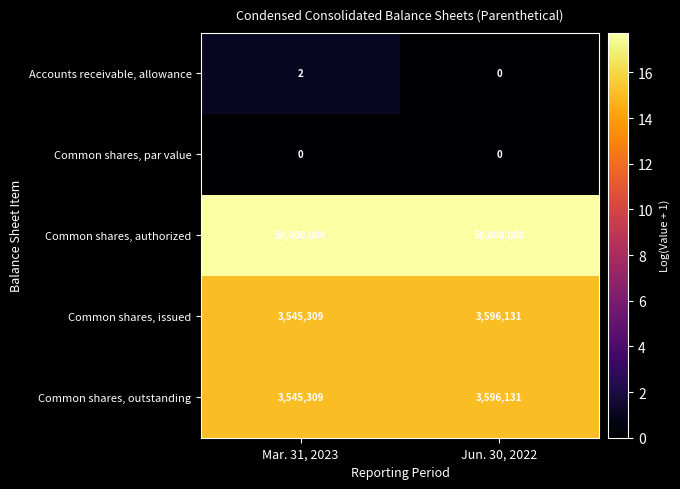

What is the difference between the maximum and minimum values in the Common shares, issued series?

50822